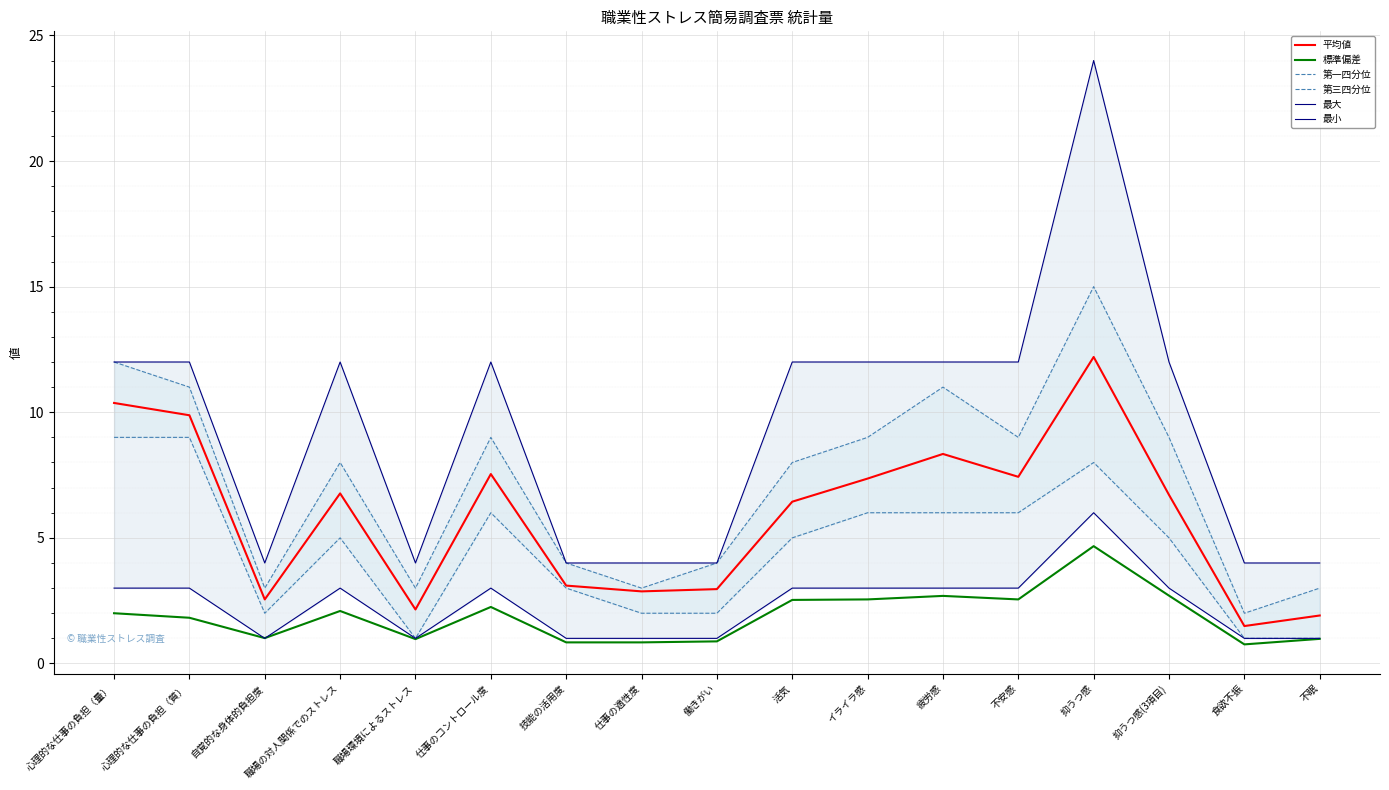

What is the spread (max minus min) of values at 技能の活用度?

3.2